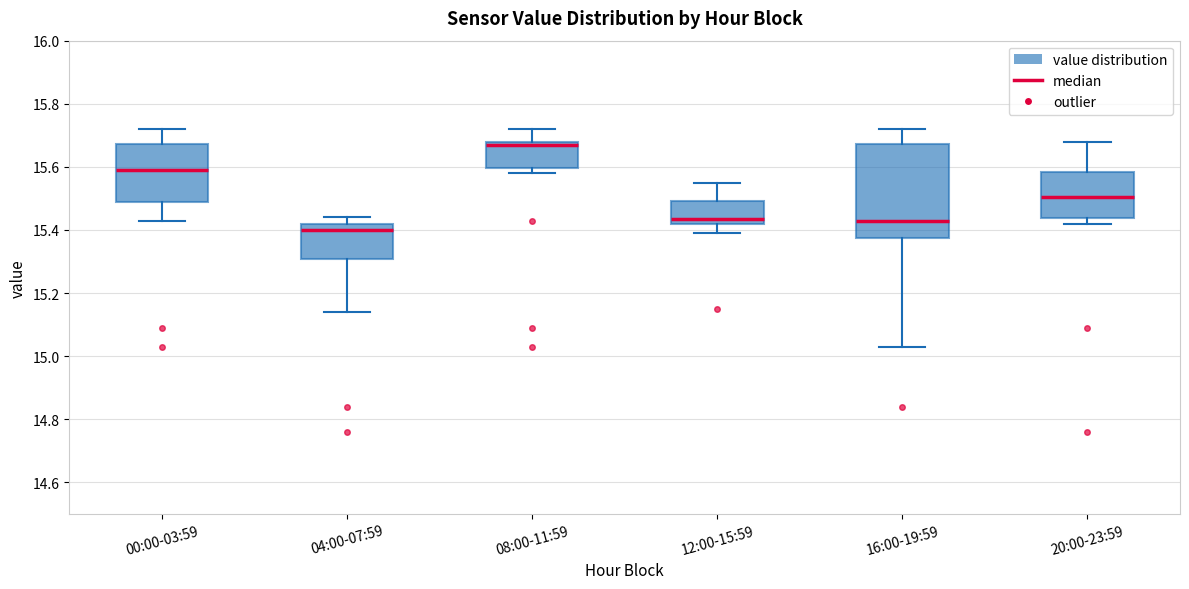

Which box's median line is the lowest?

04:00-07:59